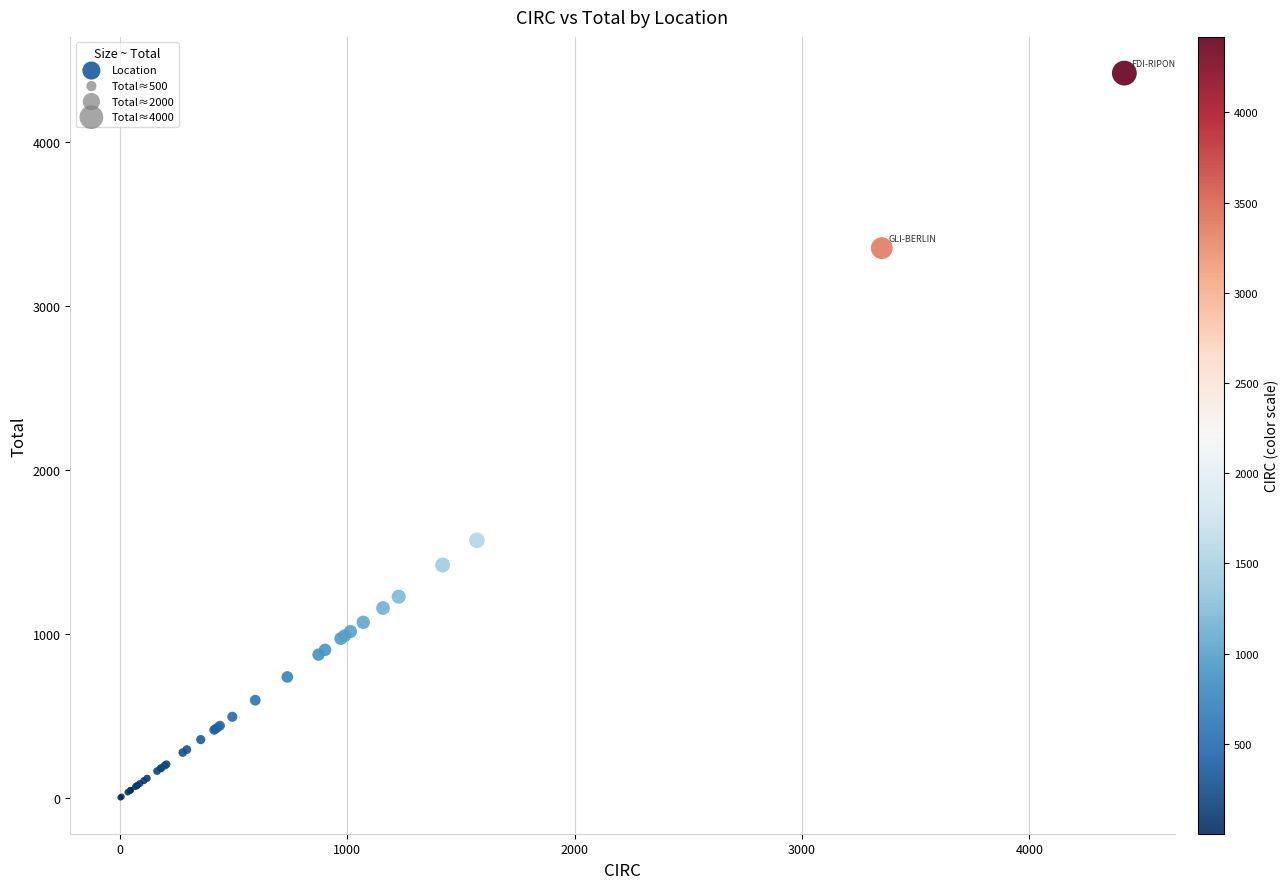

What Y value in the scatter plot is closest to 2210?

1570